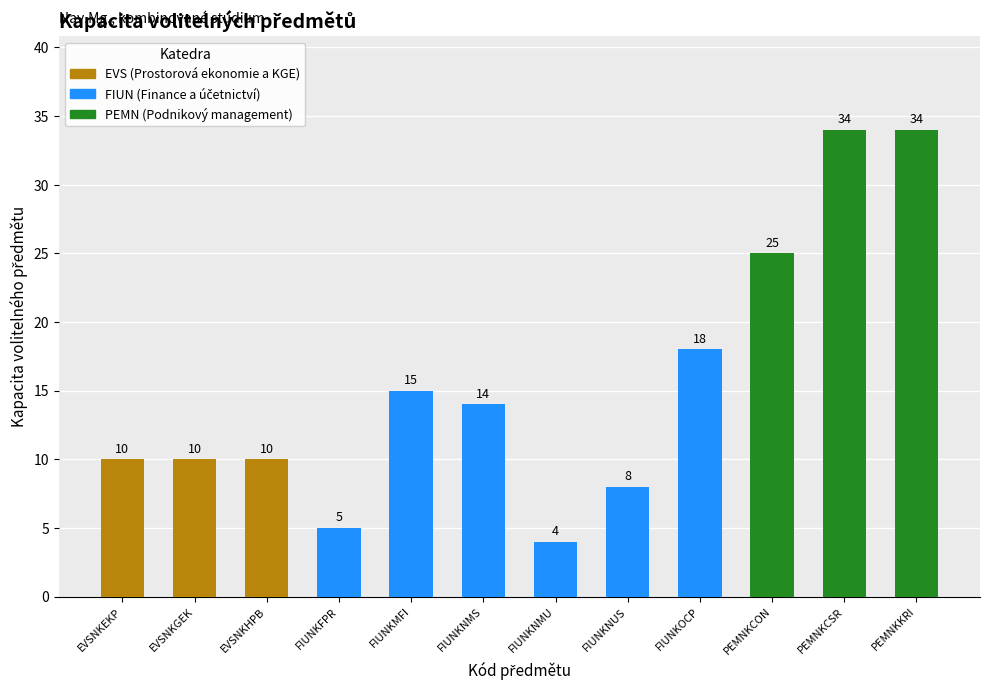

Read the value at PEMNKKRI, to the nearest 5.

35